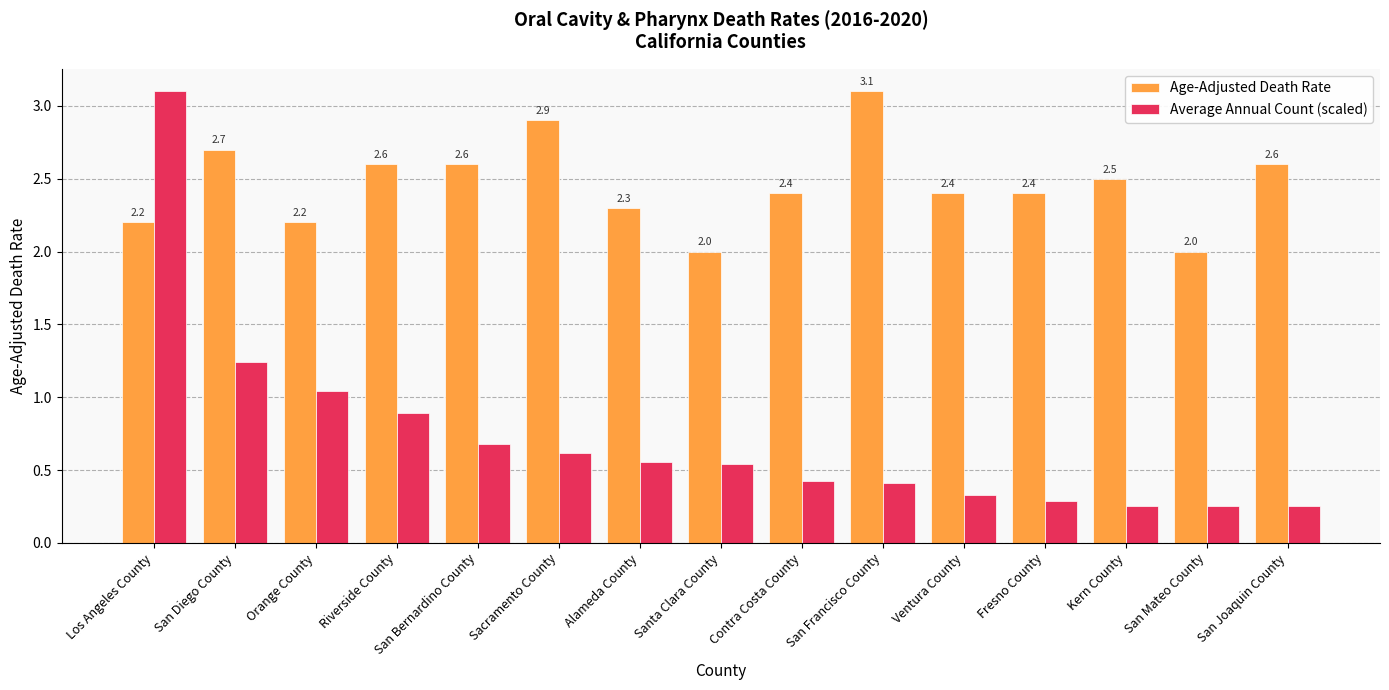

What is the spread (max minus min) of values at Santa Clara County?

1.5